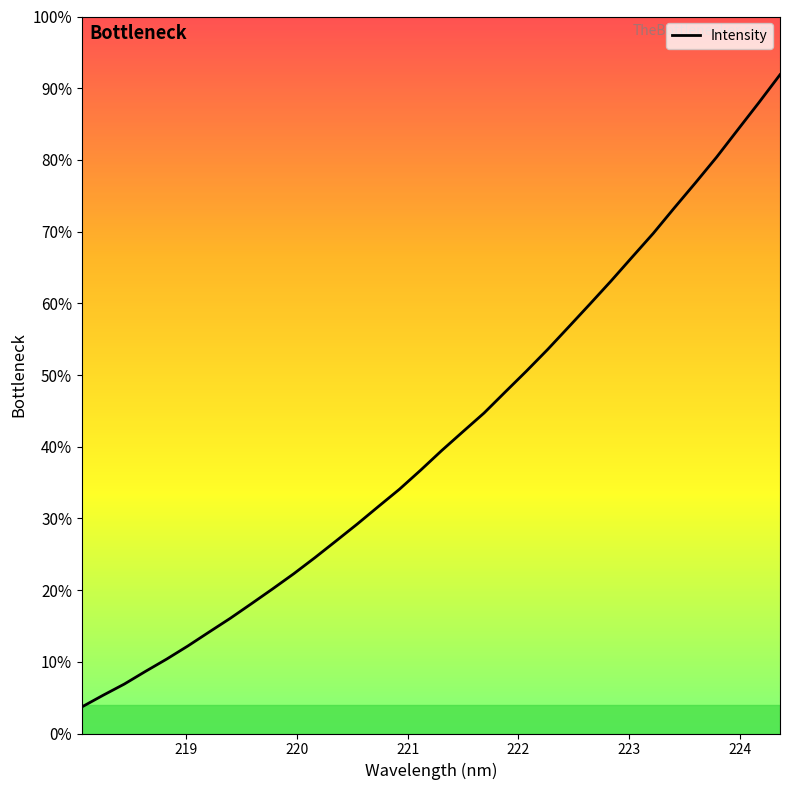

Does the chart have visible grid lines?

No